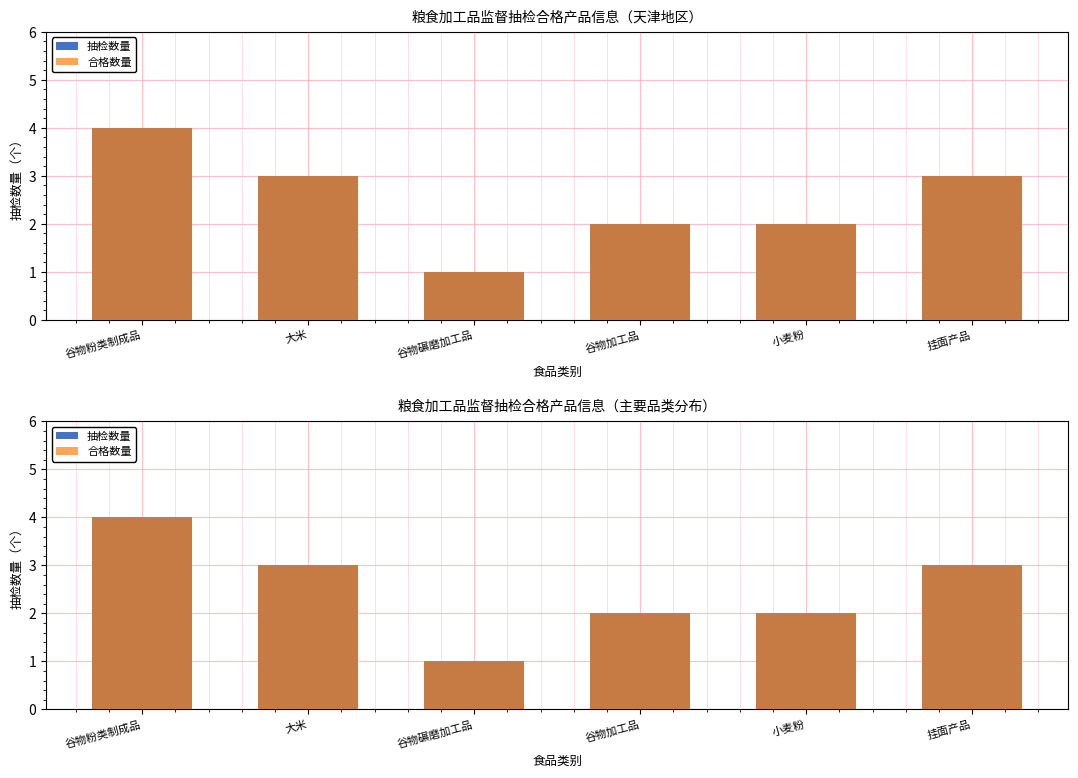

What is the label of the 4th bar from the left?

谷物加工品